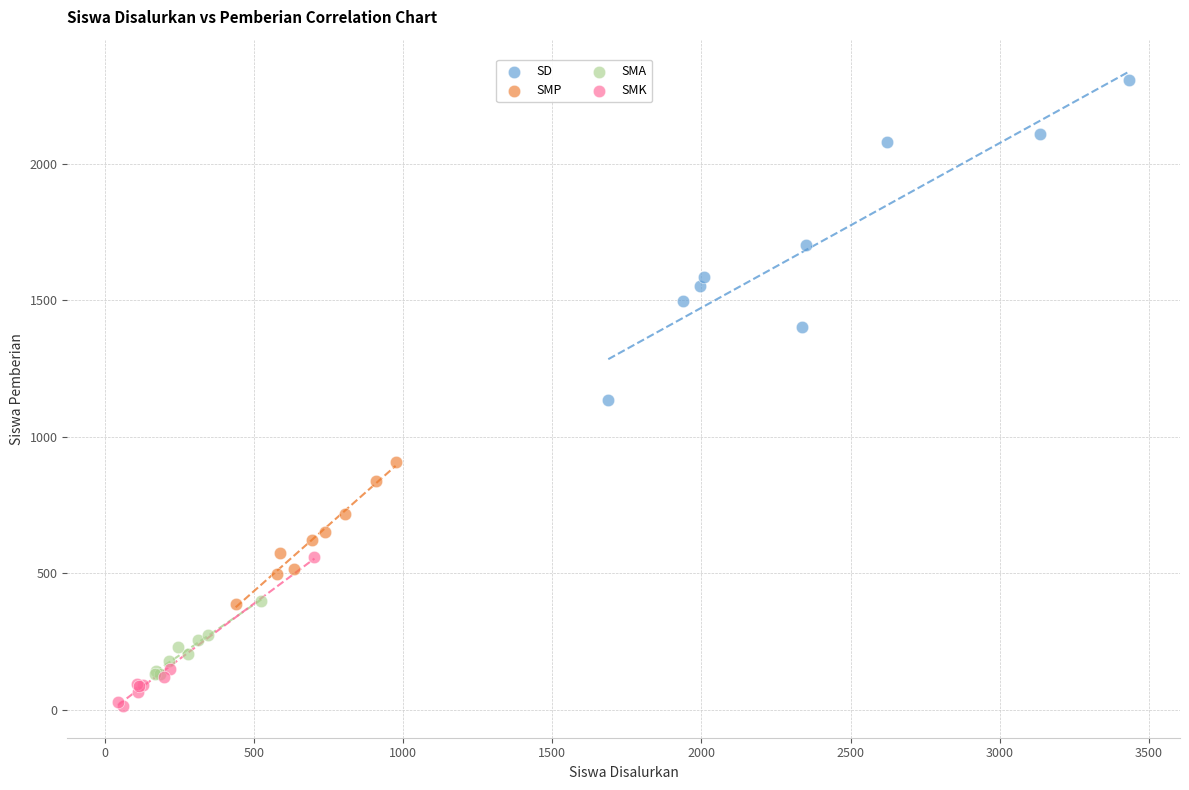

What are all the series names shown in the legend?

SD, SMP, SMA, SMK